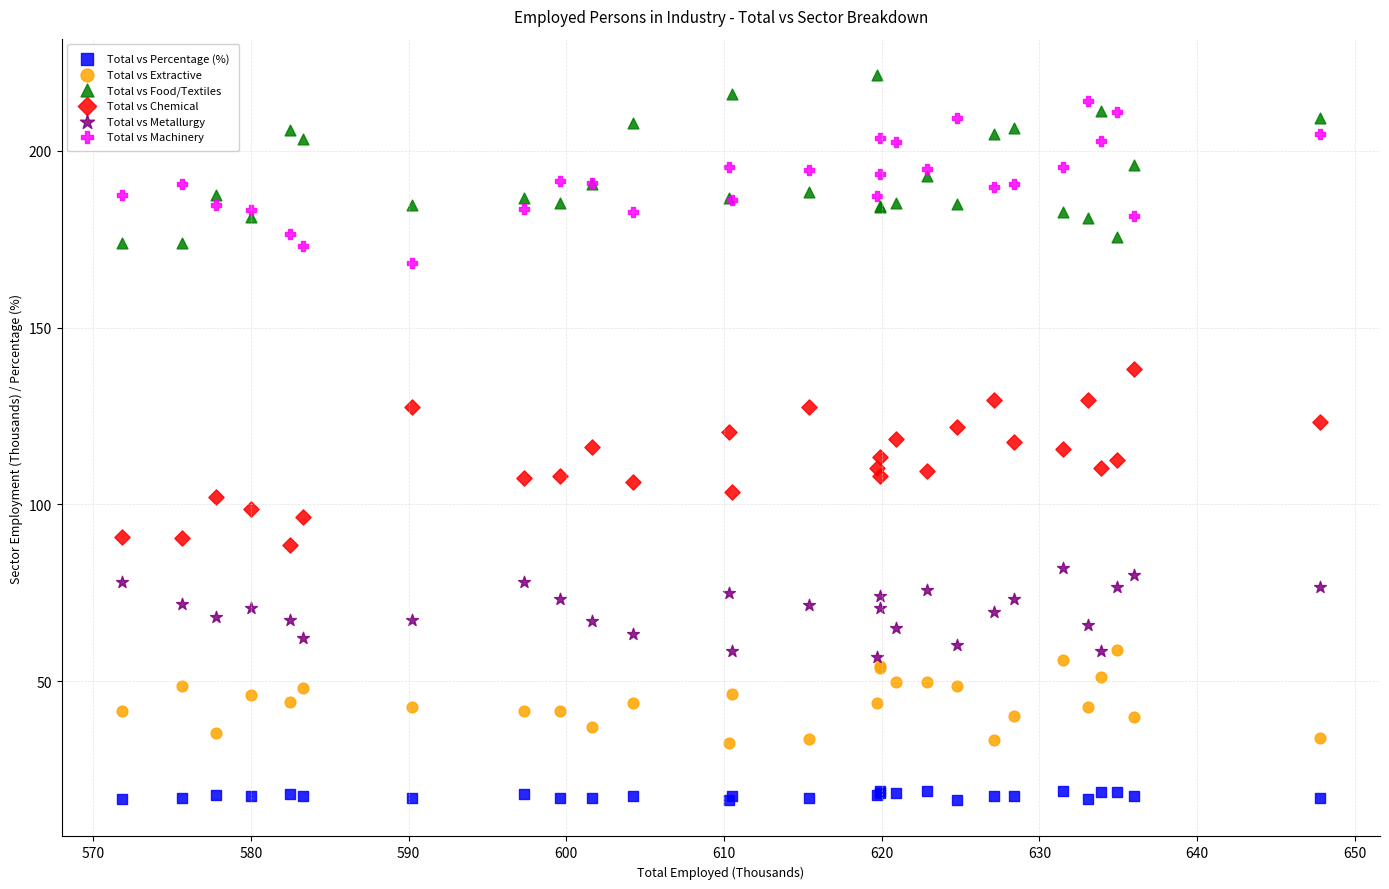

What are all the series names shown in the legend?

Total vs Percentage (%), Total vs Extractive, Total vs Food/Textiles, Total vs Chemical, Total vs Metallurgy, Total vs Machinery